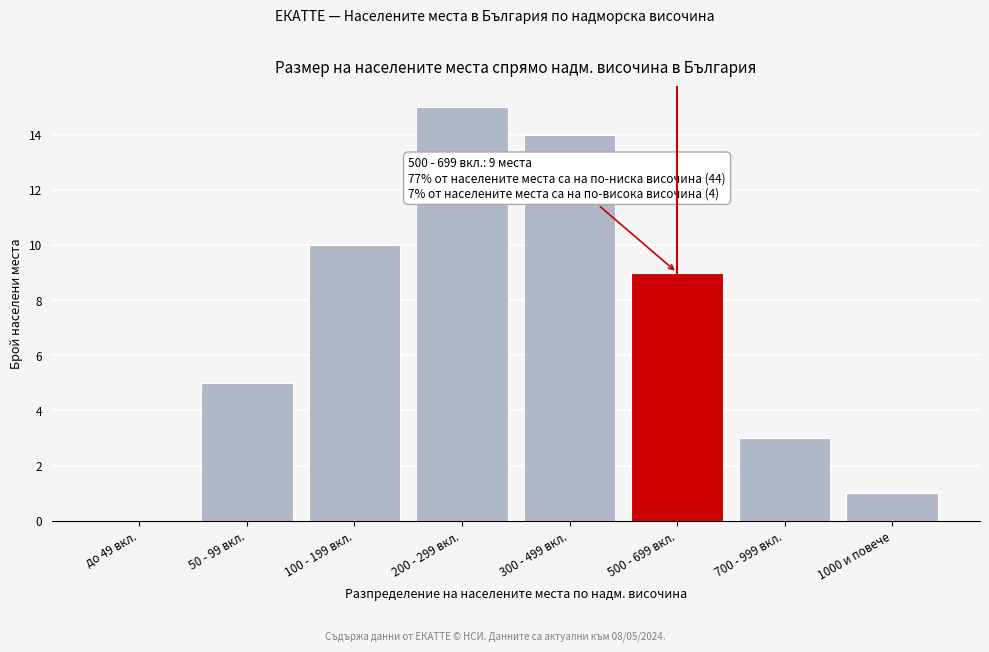

Reading left to right, what are all the values shown in this chart?

до 49 вкл.=0	50 - 99 вкл.=5	100 - 199 вкл.=10	200 - 299 вкл.=15	300 - 499 вкл.=14	500 - 699 вкл.=9	700 - 999 вкл.=3	1000 и повече=1